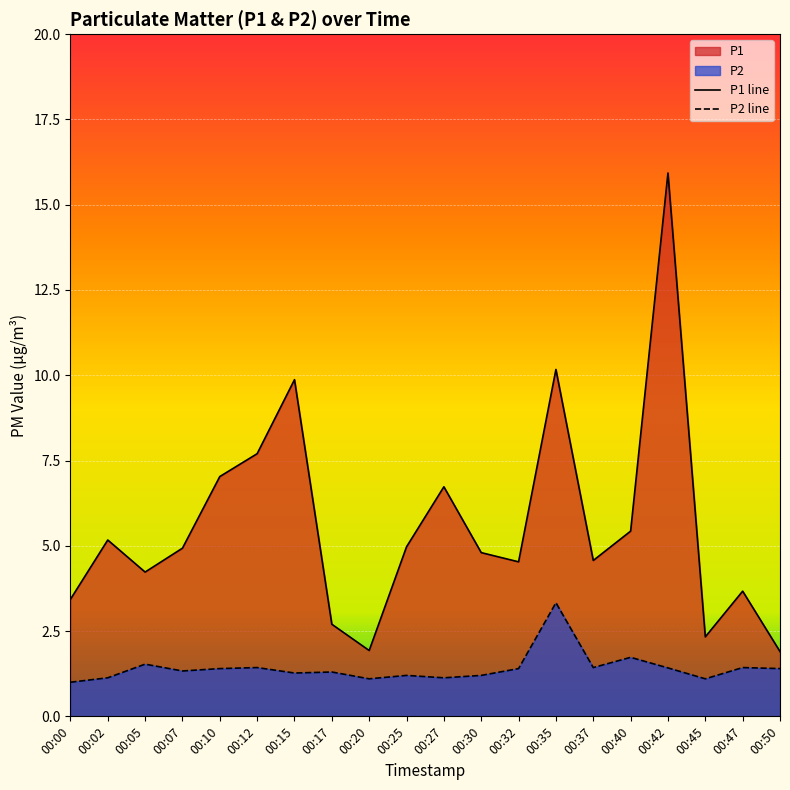

True or false: P1 line and P2 line intersect in this chart.

False